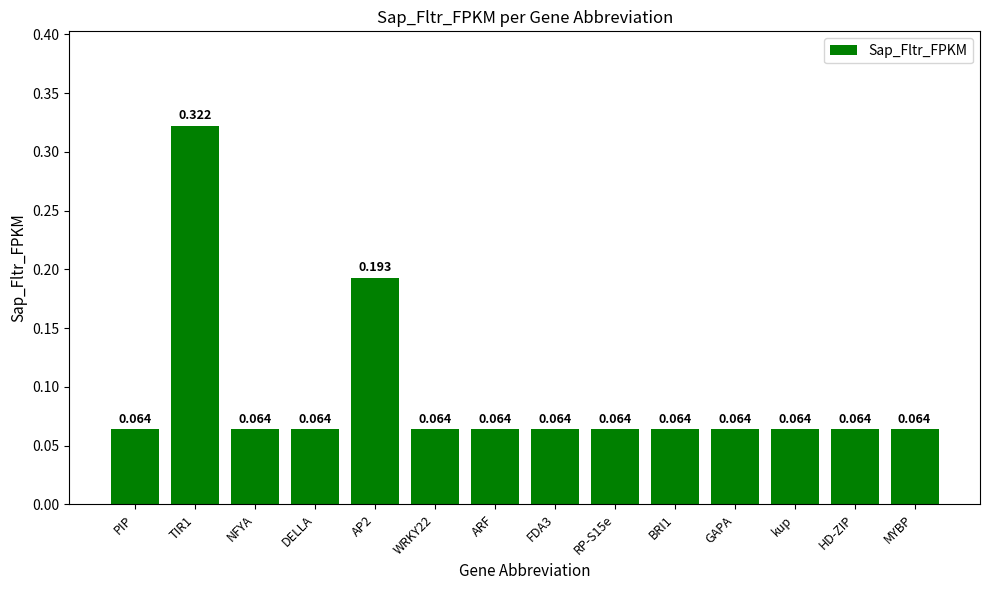

What is the label of the 9th bar from the left?

RP-S15e